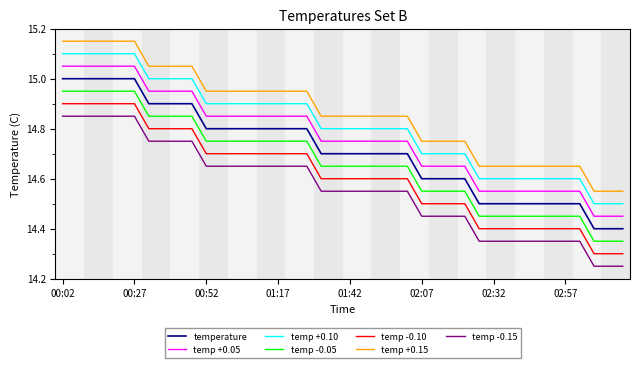

How many lines are shown in the chart?

7